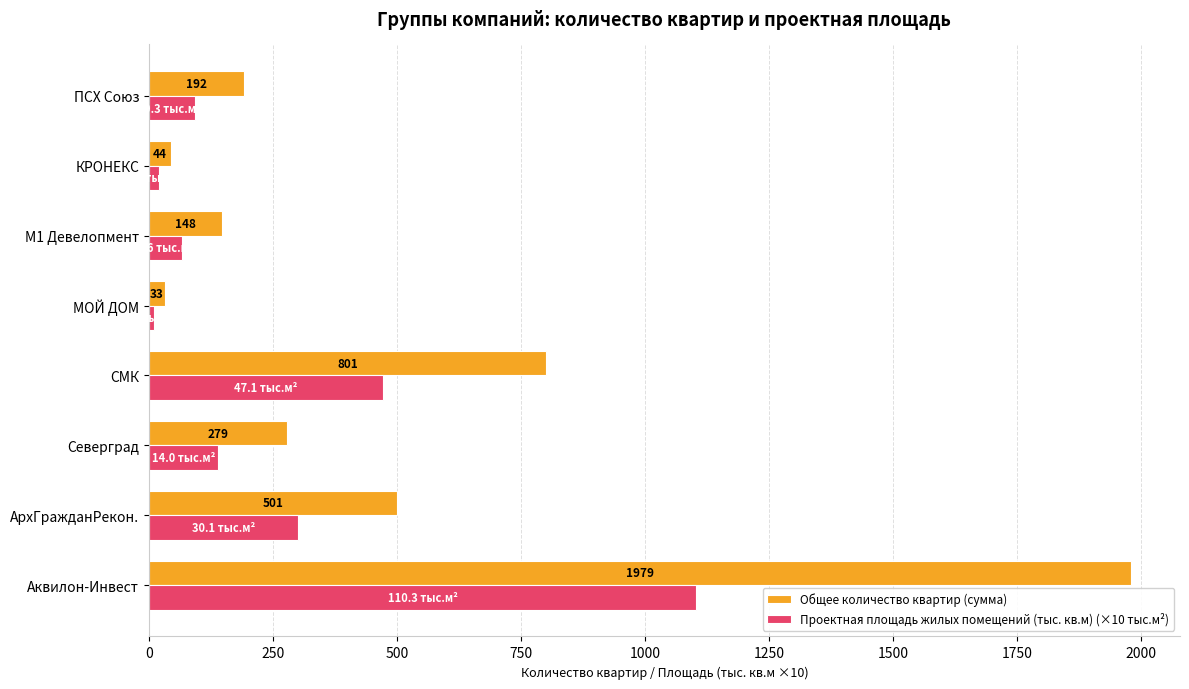

At which label does Проектная площадь жилых помещений (тыс. кв.м) (×10 тыс.м²) reach its minimum?

МОЙ ДОМ